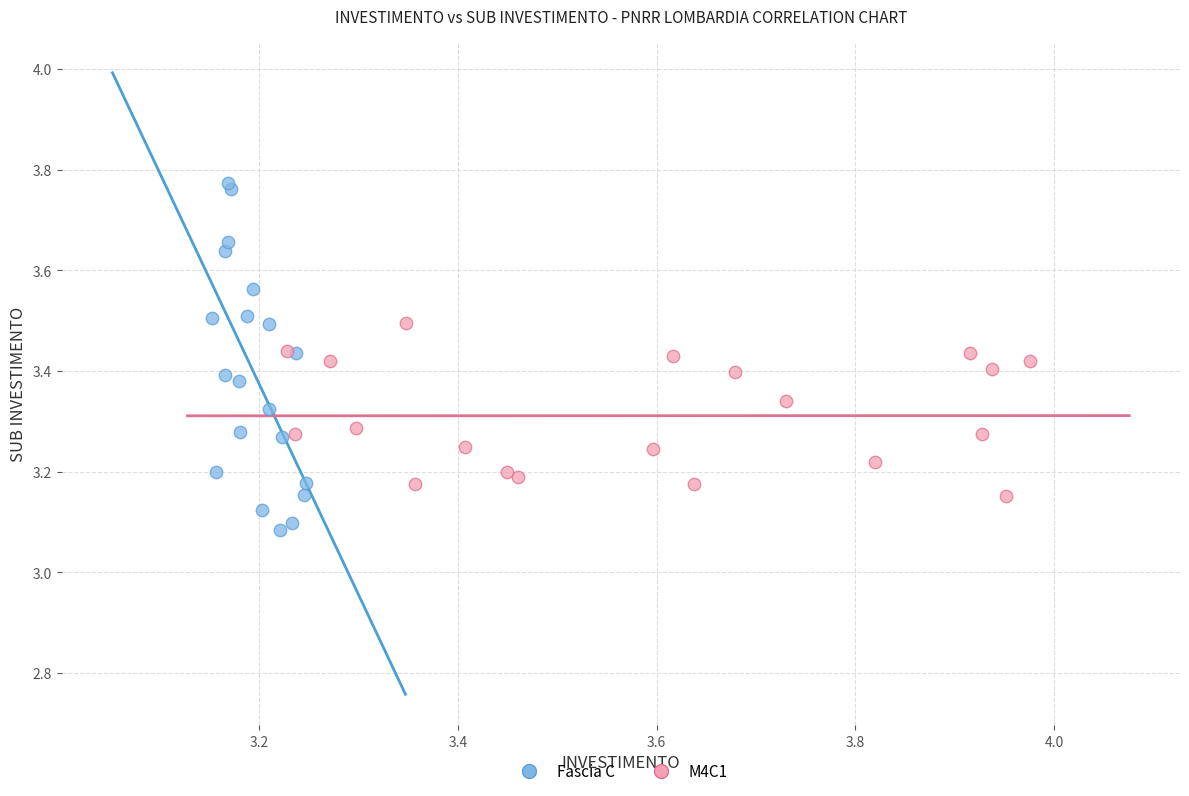

Which series reaches the maximum Y coordinate?

Fascia C